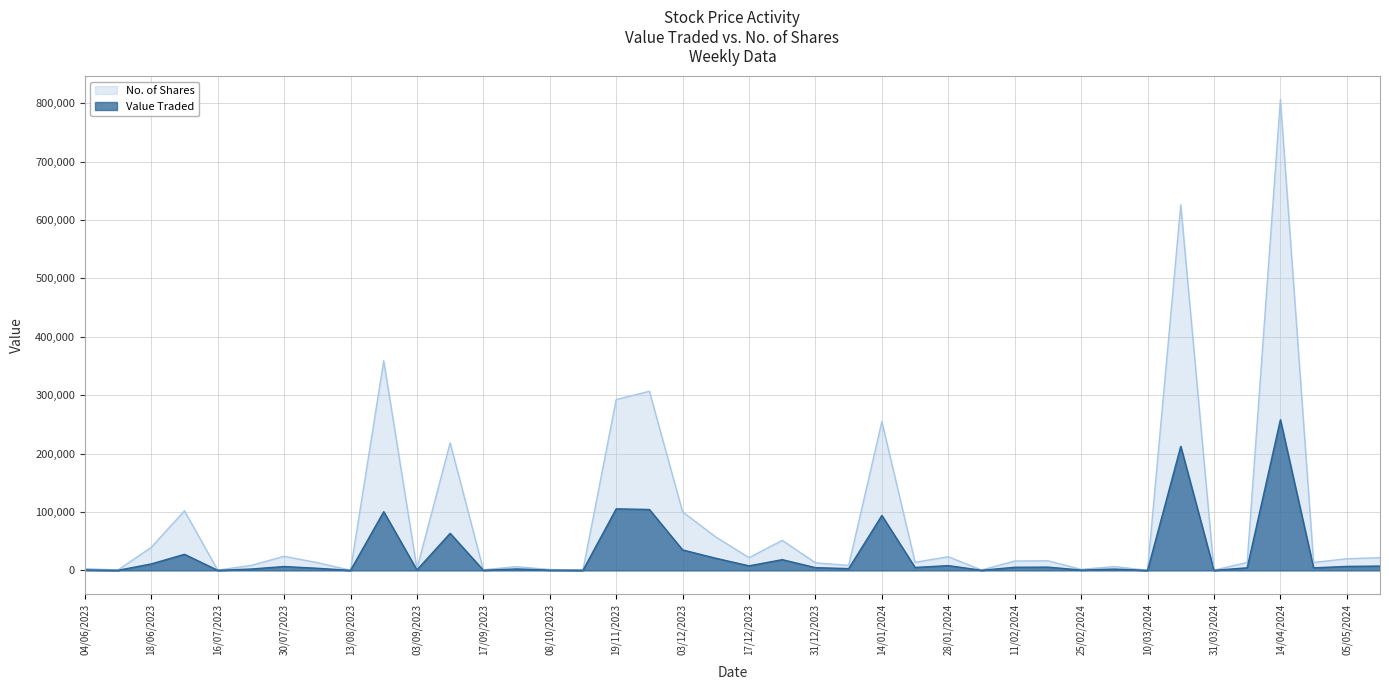

What is the sum of the Value Traded values at 04/06/2023 and 17/09/2023?

1161